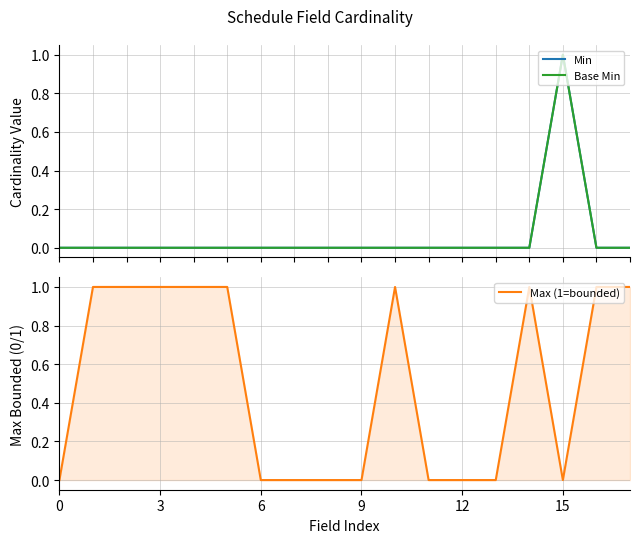

The value of Max (1=bounded) at 11 is 0. True or false?

True